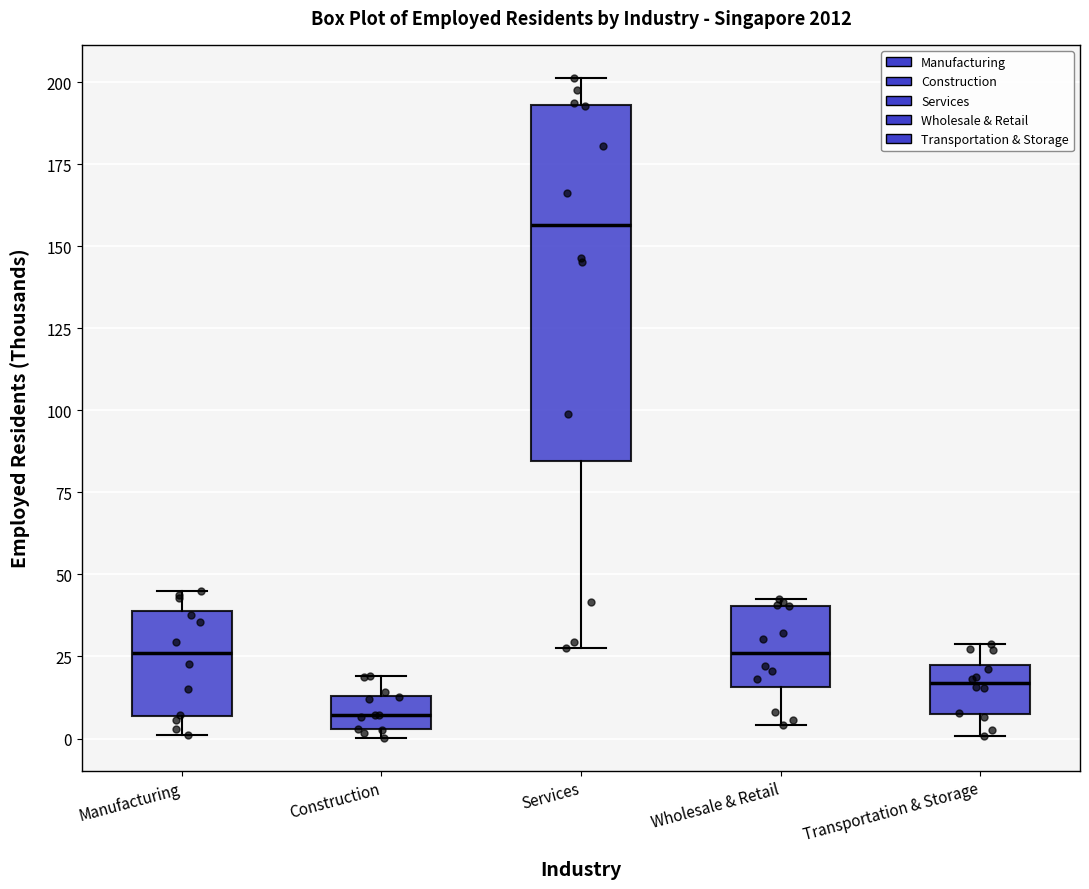

Which box has the lowest median line?

Construction